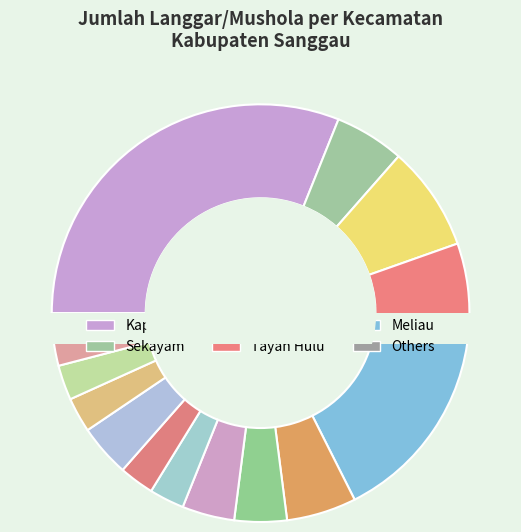

What is the largest slice in the pie chart?

Kapuas